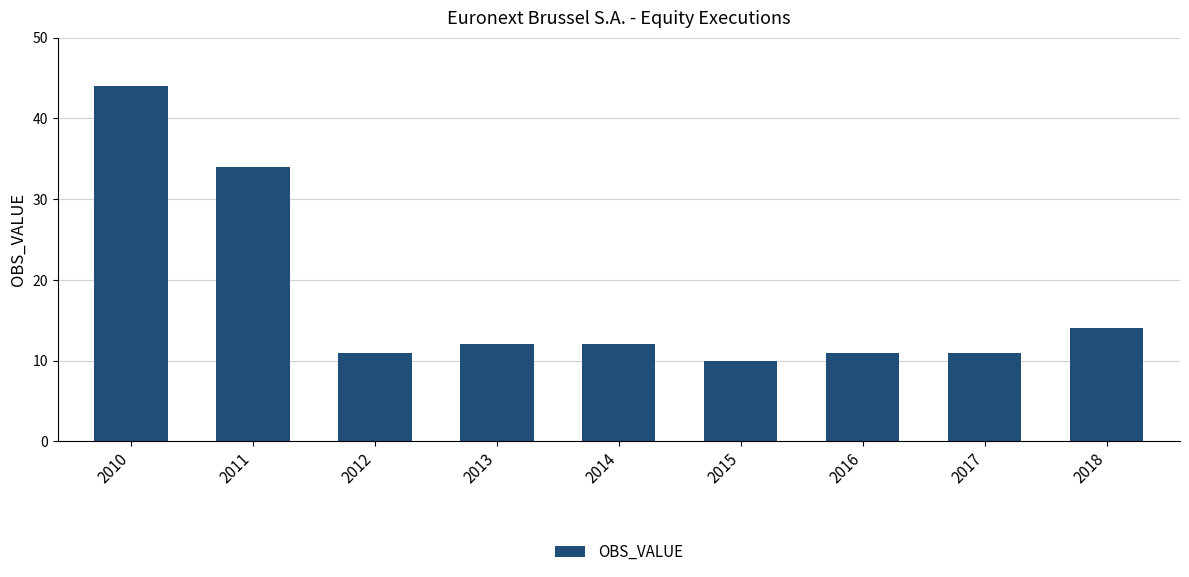

What is the difference between the values at 2010 and 2015?

34